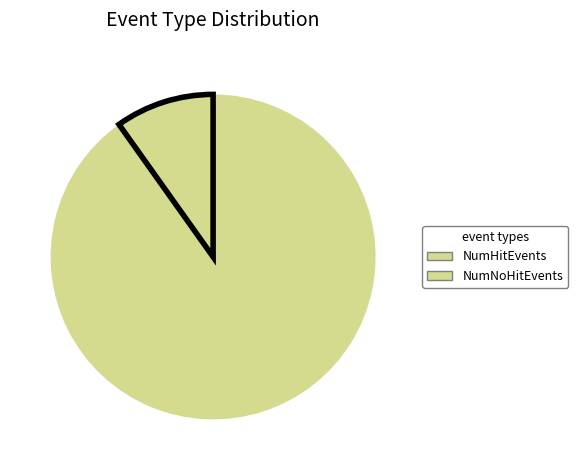

How many slices are in this pie chart?

2